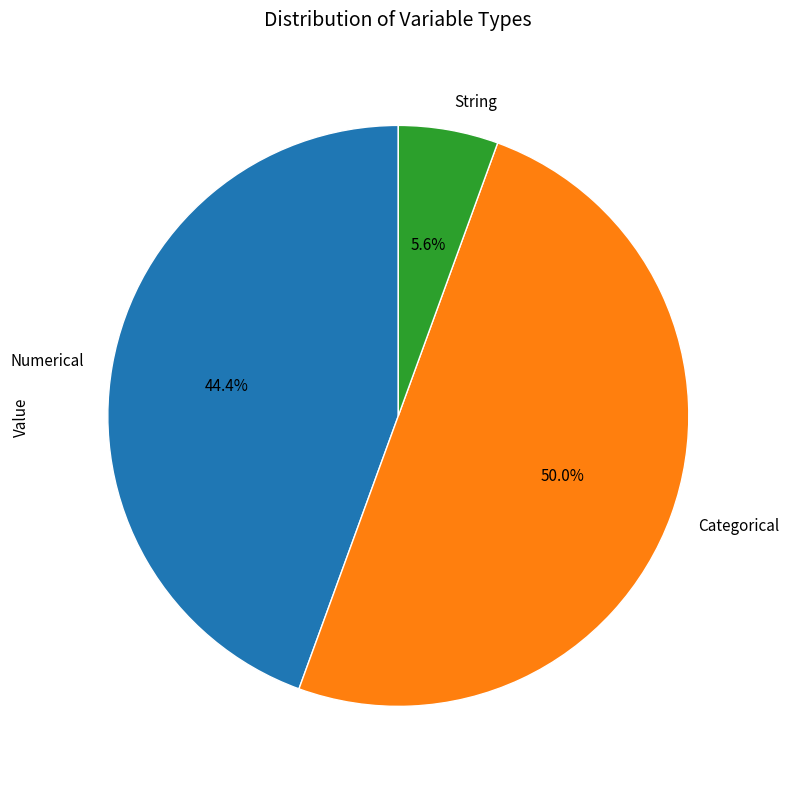

Which has a higher value, String or Numerical?

Numerical